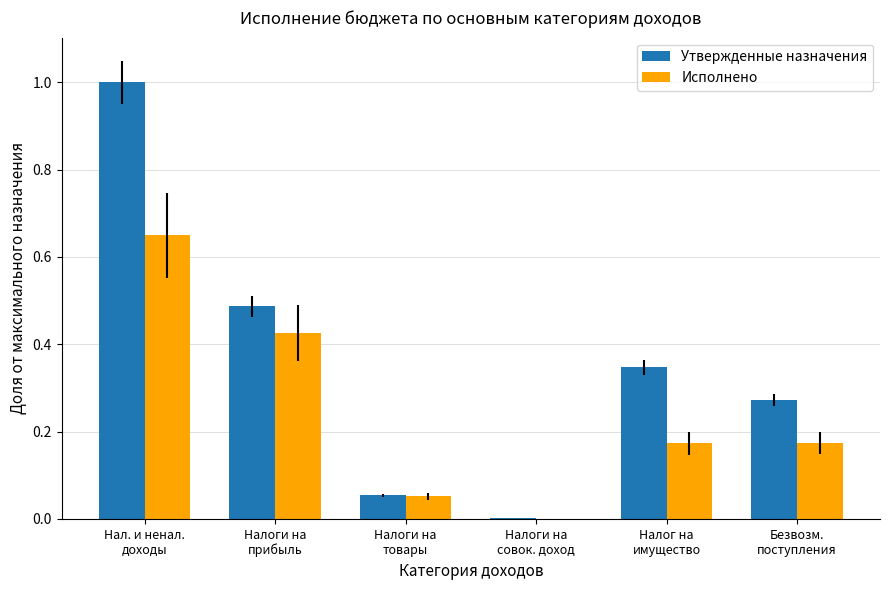

Which series has the widest spread of values?

Утвержденные назначения